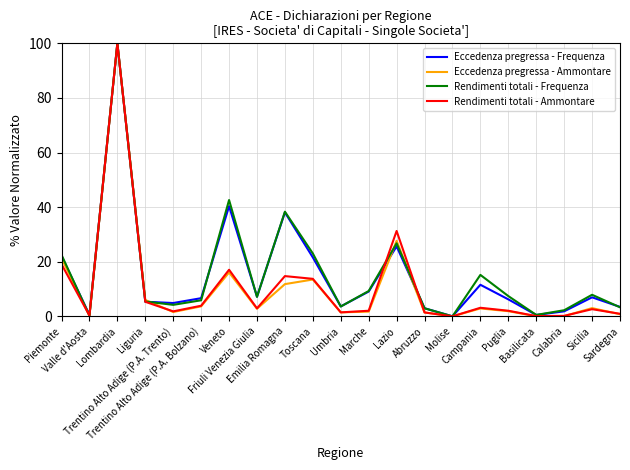

What is the maximum value for Eccedenza pregressa - Ammontare?

100.0